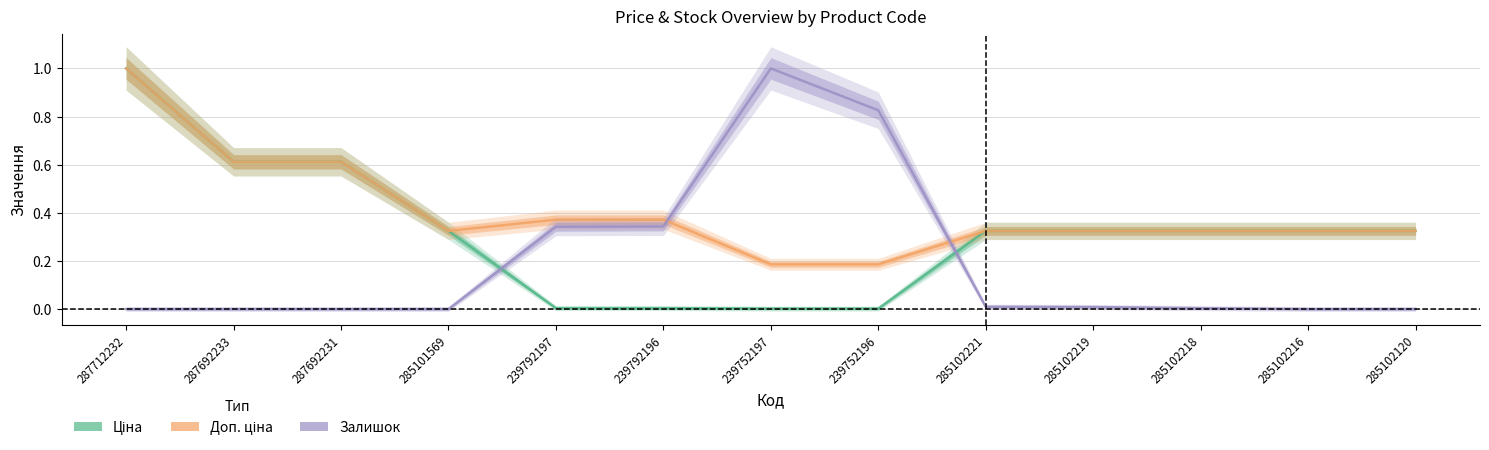

Which category has the lowest value across all series?

287712232